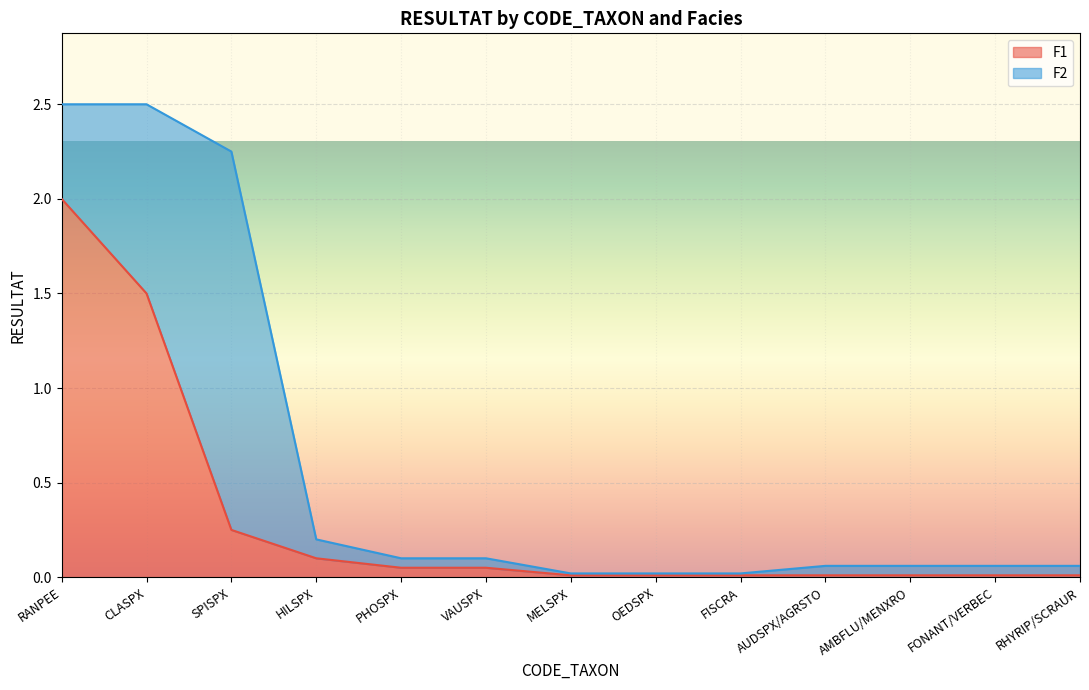

What is the label of the 1st point from the left?

RANPEE